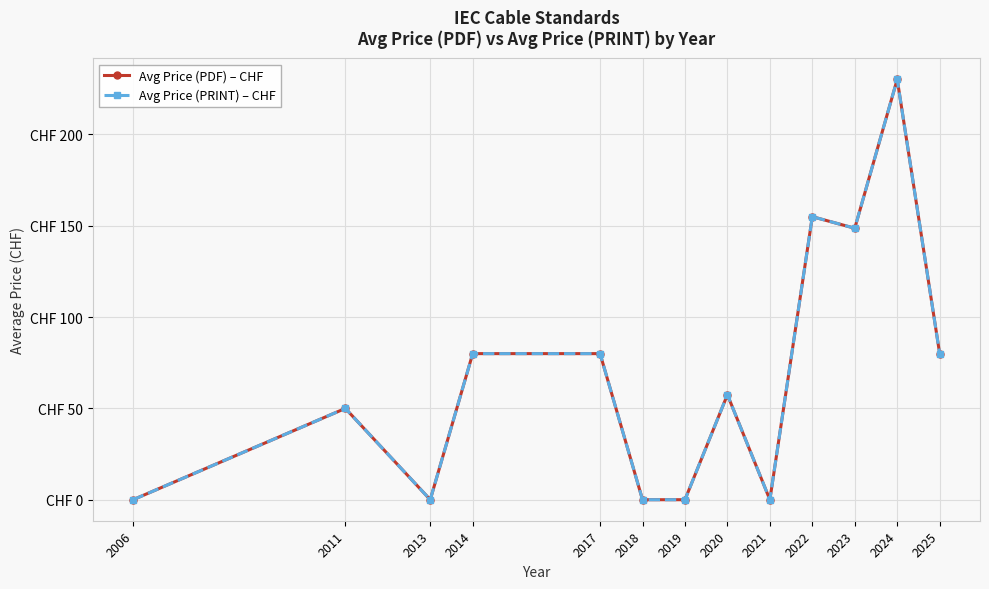

Does the chart have visible grid lines?

Yes